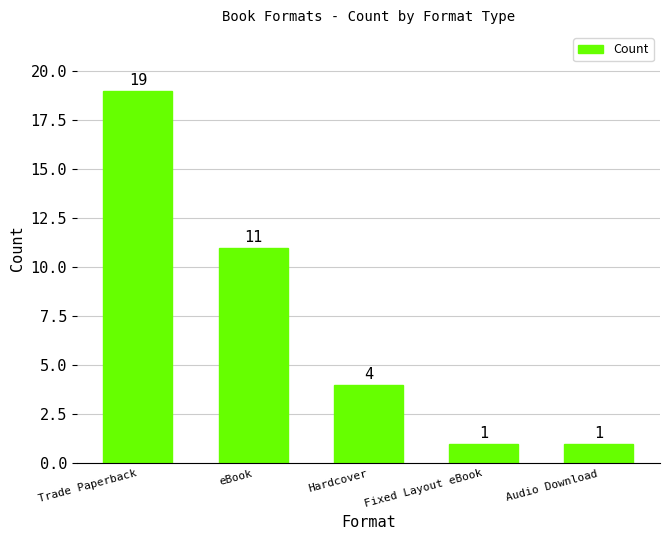

What is the sum of all values?

36